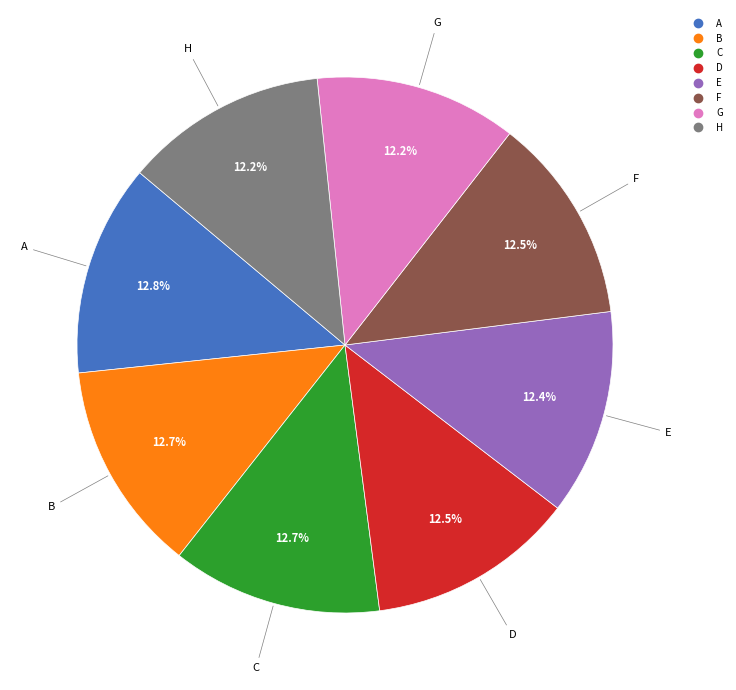

What percentage is the C slice, to the nearest percent?

13%